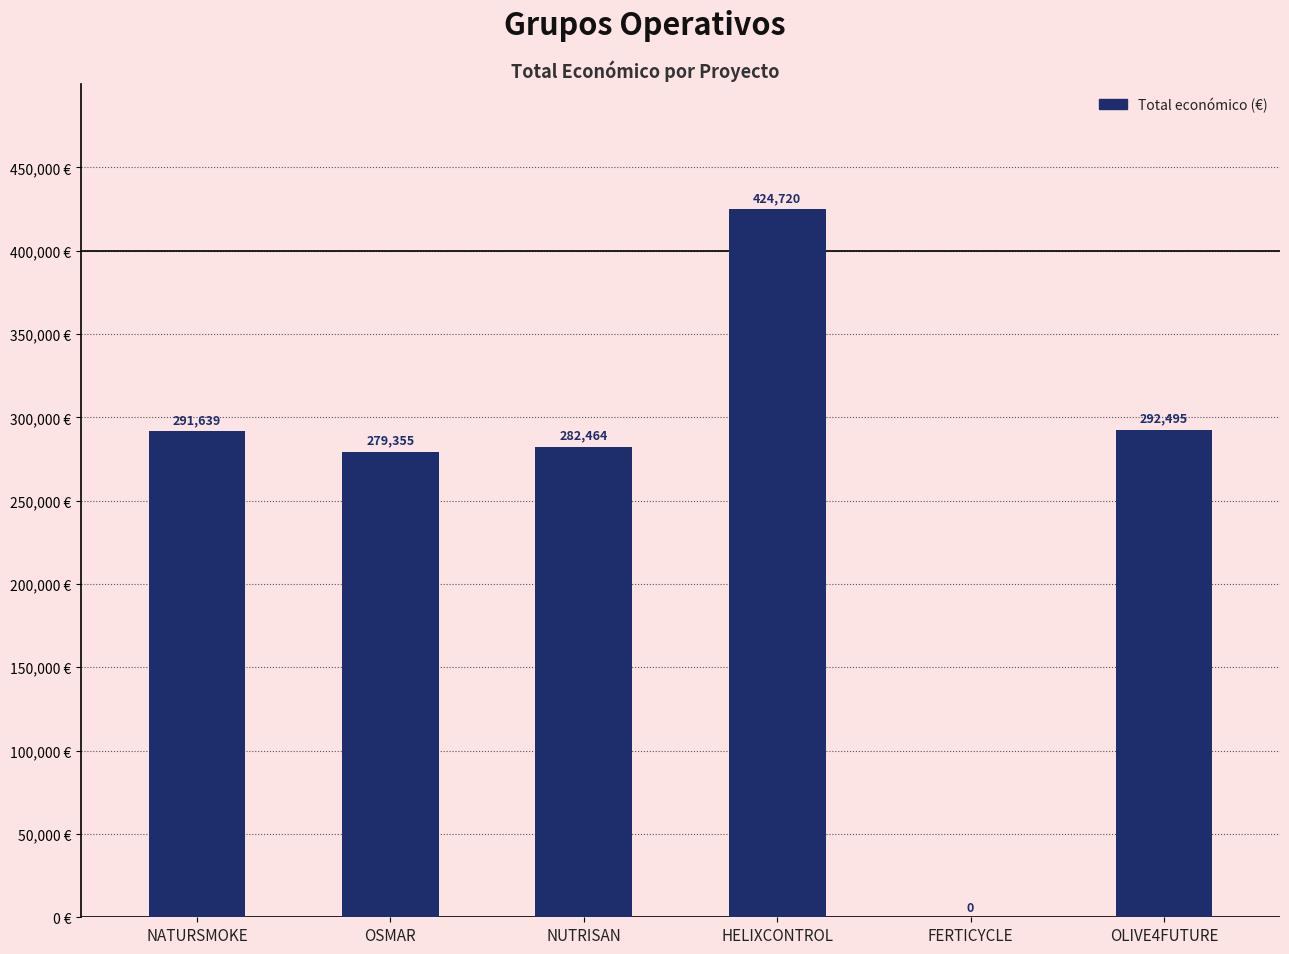

At which label is the value closest to 212360?

OSMAR